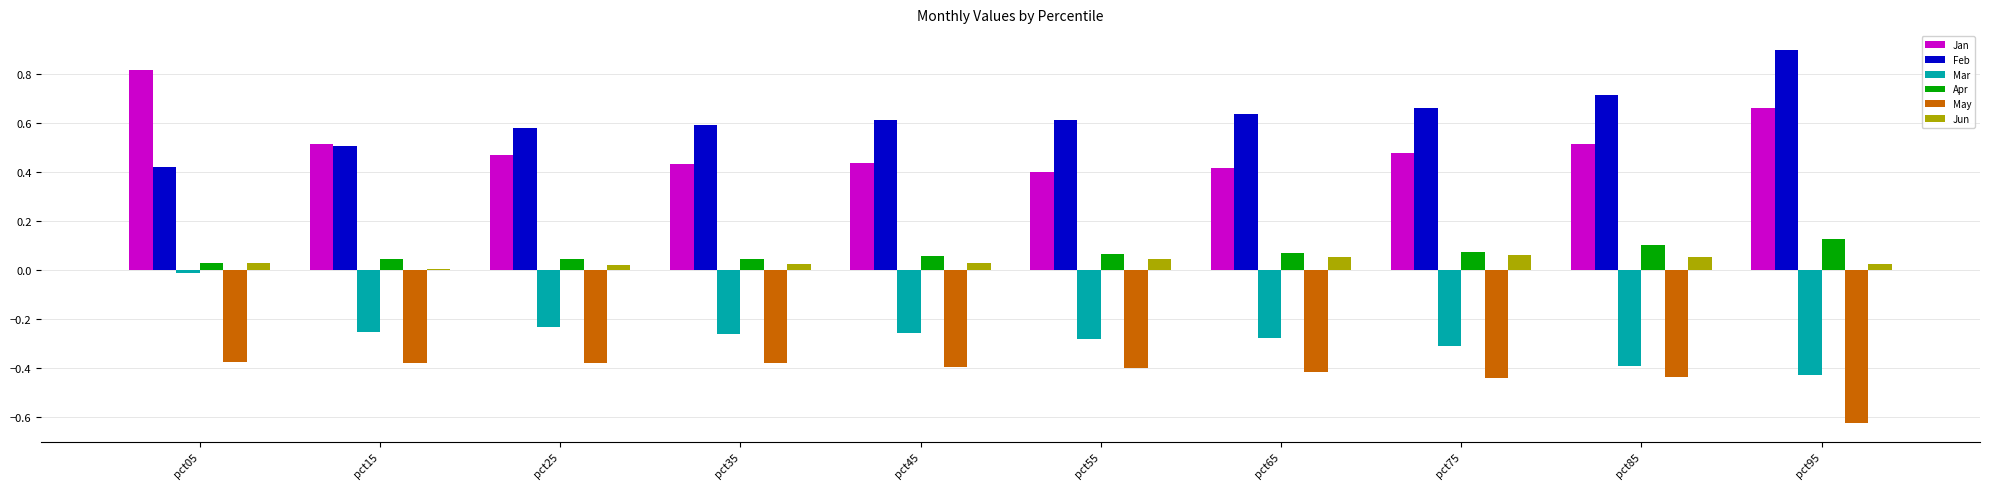

The value of Apr at pct75 is 0.0. True or false?

False